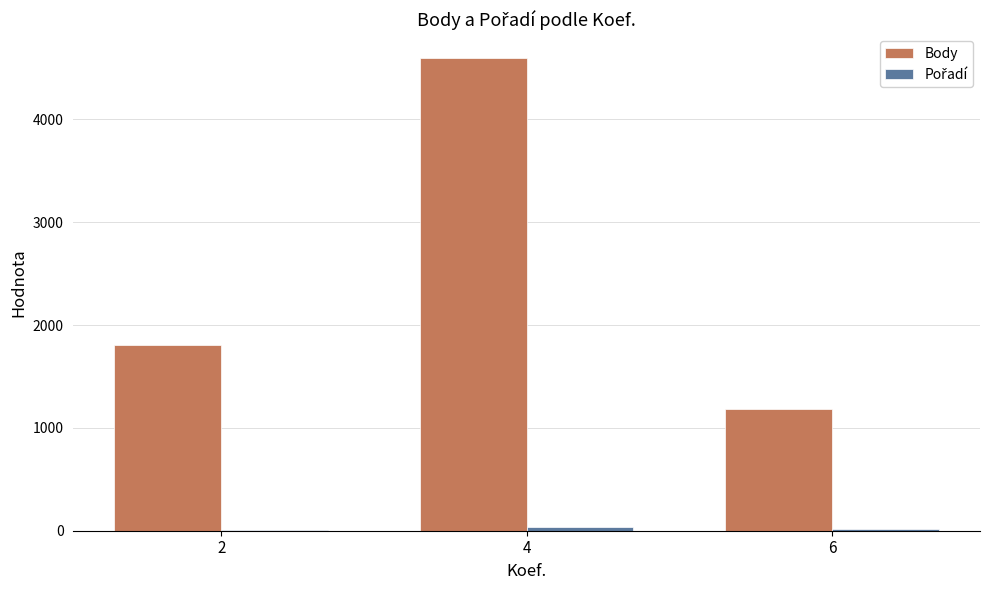

At which category is the sum across all series the highest?

4